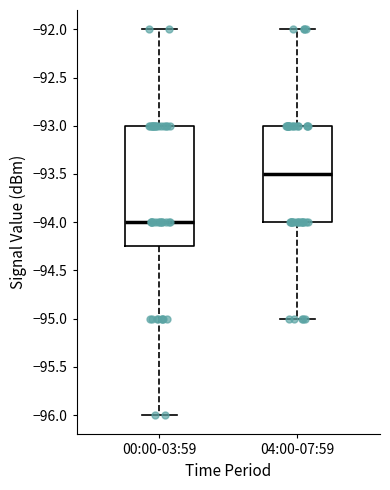

Reading left to right, read every box against the y-axis: the position of its median line, the range the box covers, and the ends of its whiskers. The values are not printed on the chart, so give them approximately, as read against the axis.

00:00-03:59: median -94.00, box -94.25 to -93.00, whiskers -96.00 to -92.00
04:00-07:59: median -93.50, box -94.00 to -93.00, whiskers -95.00 to -92.00